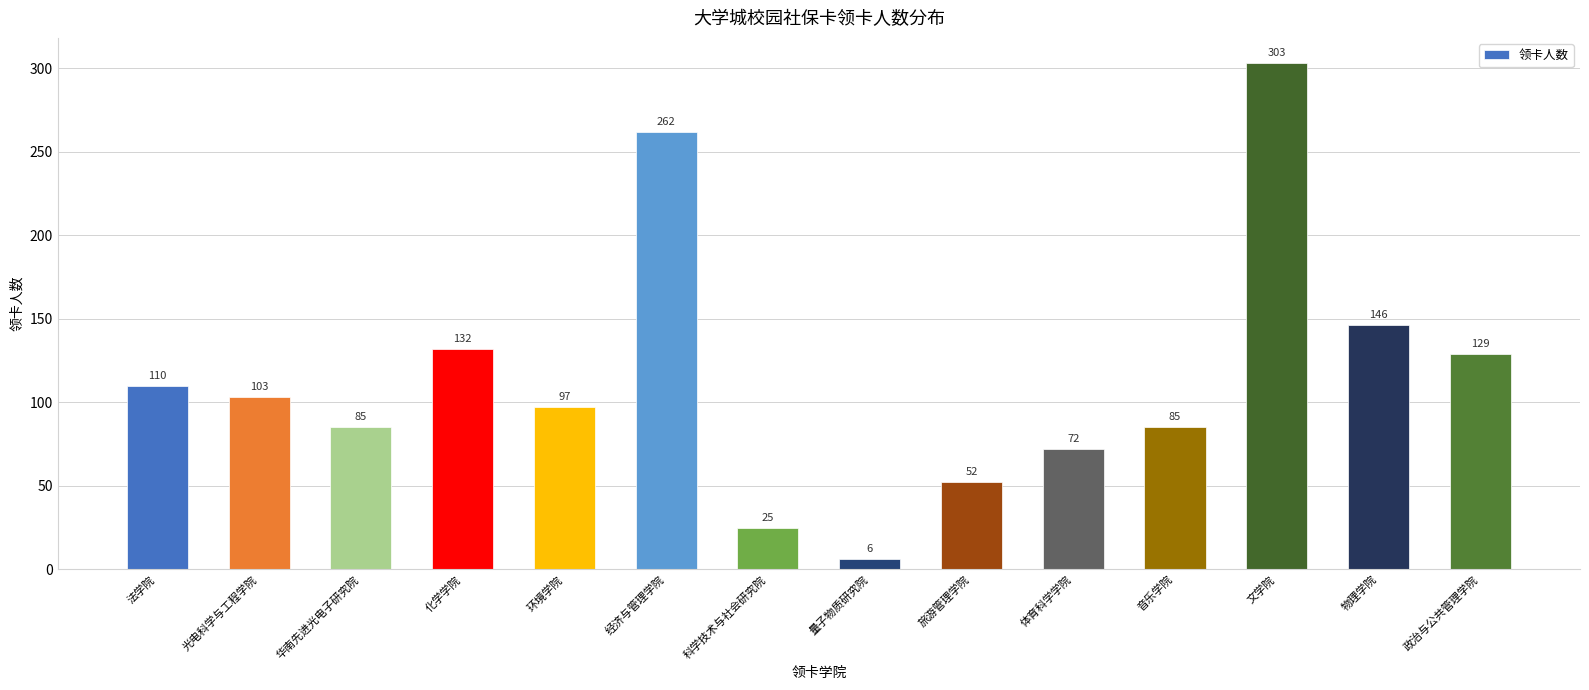

True or false: the data shows 160 at 环境学院.

False